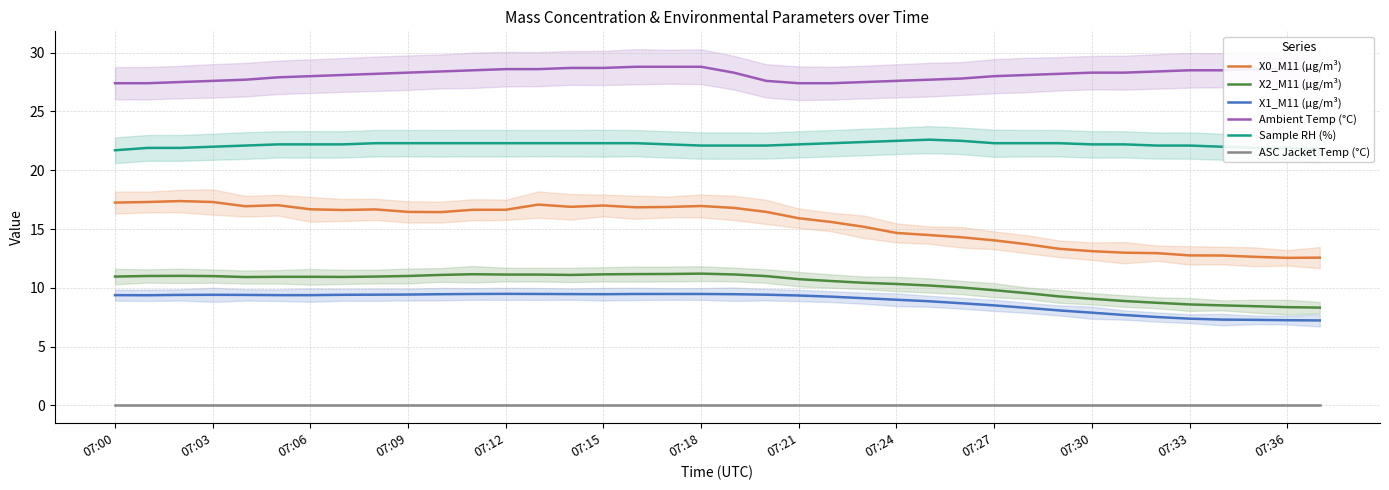

True or false: X0_M11 (μg/m³) and Sample RH (%) intersect in this chart.

False